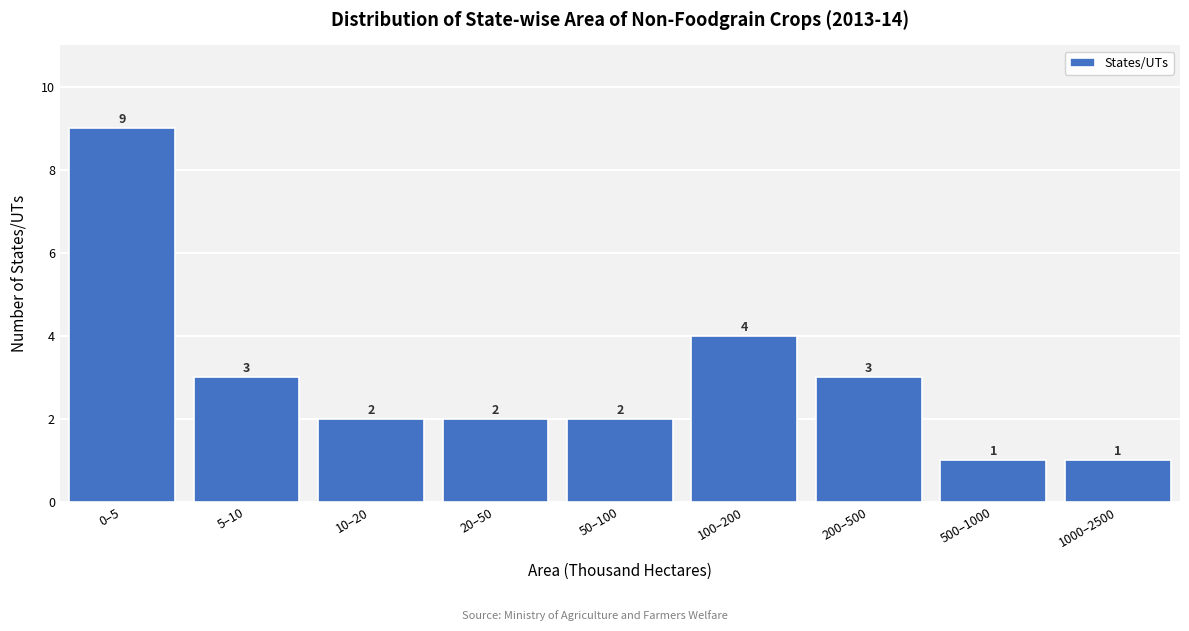

Reading right to left, transcribe all the data shown in this chart.

1	1	3	4	2	2	2	3	9